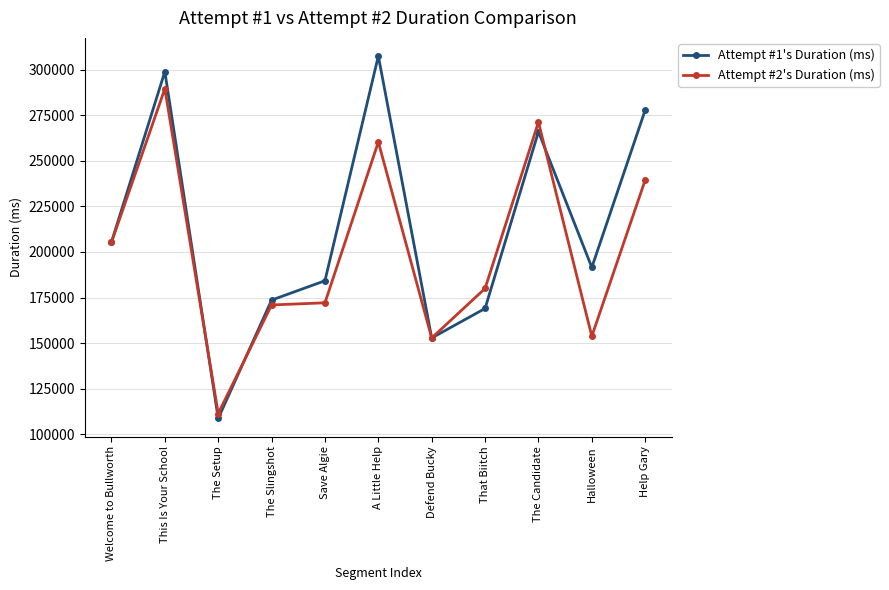

True or false: Attempt #1's Duration (ms) has more than 2 interior local peaks.

True